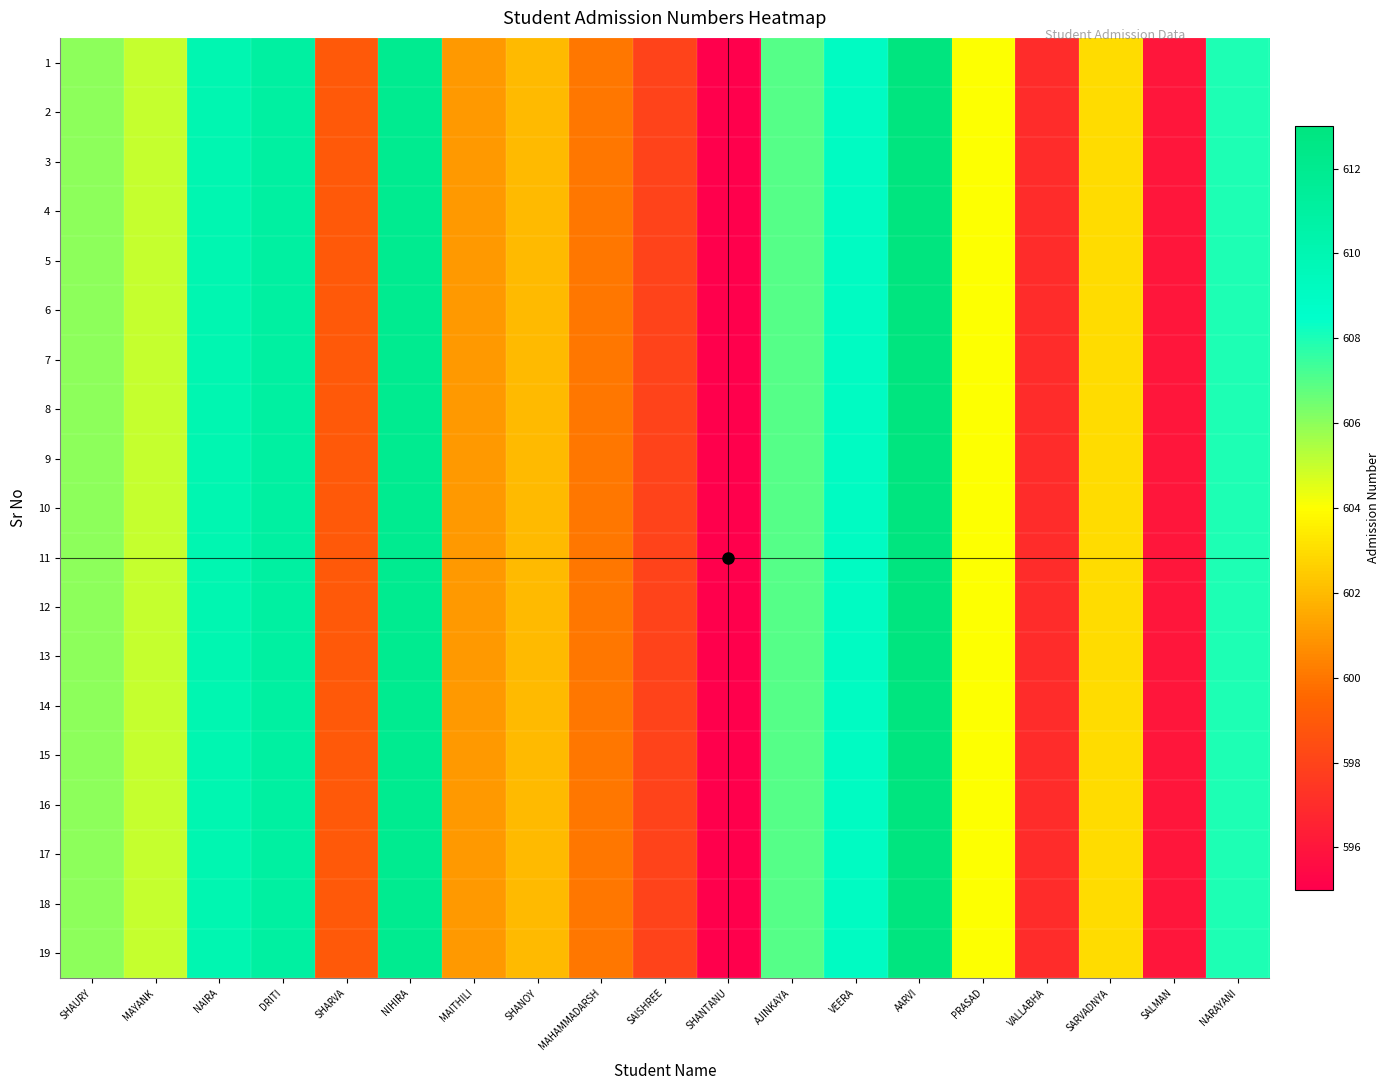

Which series has the largest range (max minus min)?

1